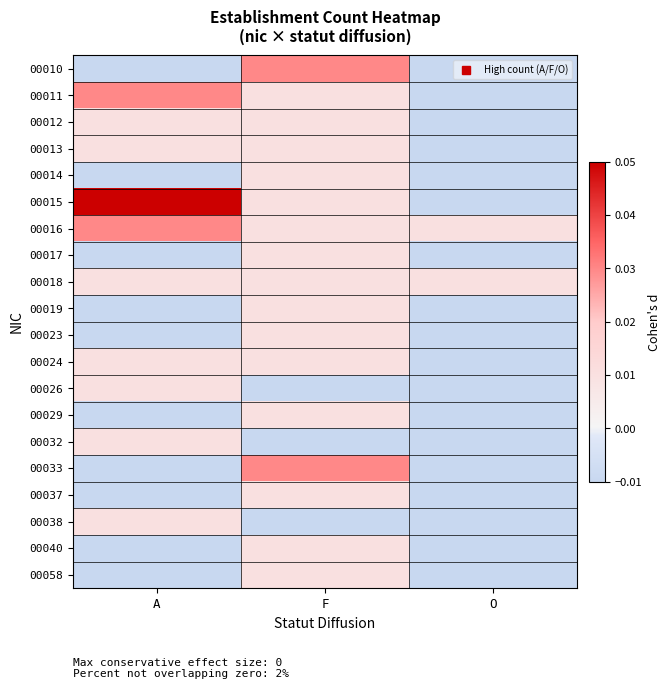

Reading left to right, transcribe all the data shown in this chart.

00010: A=-0.0	F=0.0	O=-0.0
00011: A=0.0	F=0.0	O=-0.0
00012: A=0.0	F=0.0	O=-0.0
00013: A=0.0	F=0.0	O=-0.0
00014: A=-0.0	F=0.0	O=-0.0
00015: A=0.0	F=0.0	O=-0.0
00016: A=0.0	F=0.0	O=0.0
00017: A=-0.0	F=0.0	O=-0.0
00018: A=0.0	F=0.0	O=0.0
00019: A=-0.0	F=0.0	O=-0.0
00023: A=-0.0	F=0.0	O=-0.0
00024: A=0.0	F=0.0	O=-0.0
00026: A=0.0	F=-0.0	O=-0.0
00029: A=-0.0	F=0.0	O=-0.0
00032: A=0.0	F=-0.0	O=-0.0
00033: A=-0.0	F=0.0	O=-0.0
00037: A=-0.0	F=0.0	O=-0.0
00038: A=0.0	F=-0.0	O=-0.0
00040: A=-0.0	F=0.0	O=-0.0
00058: A=-0.0	F=0.0	O=-0.0